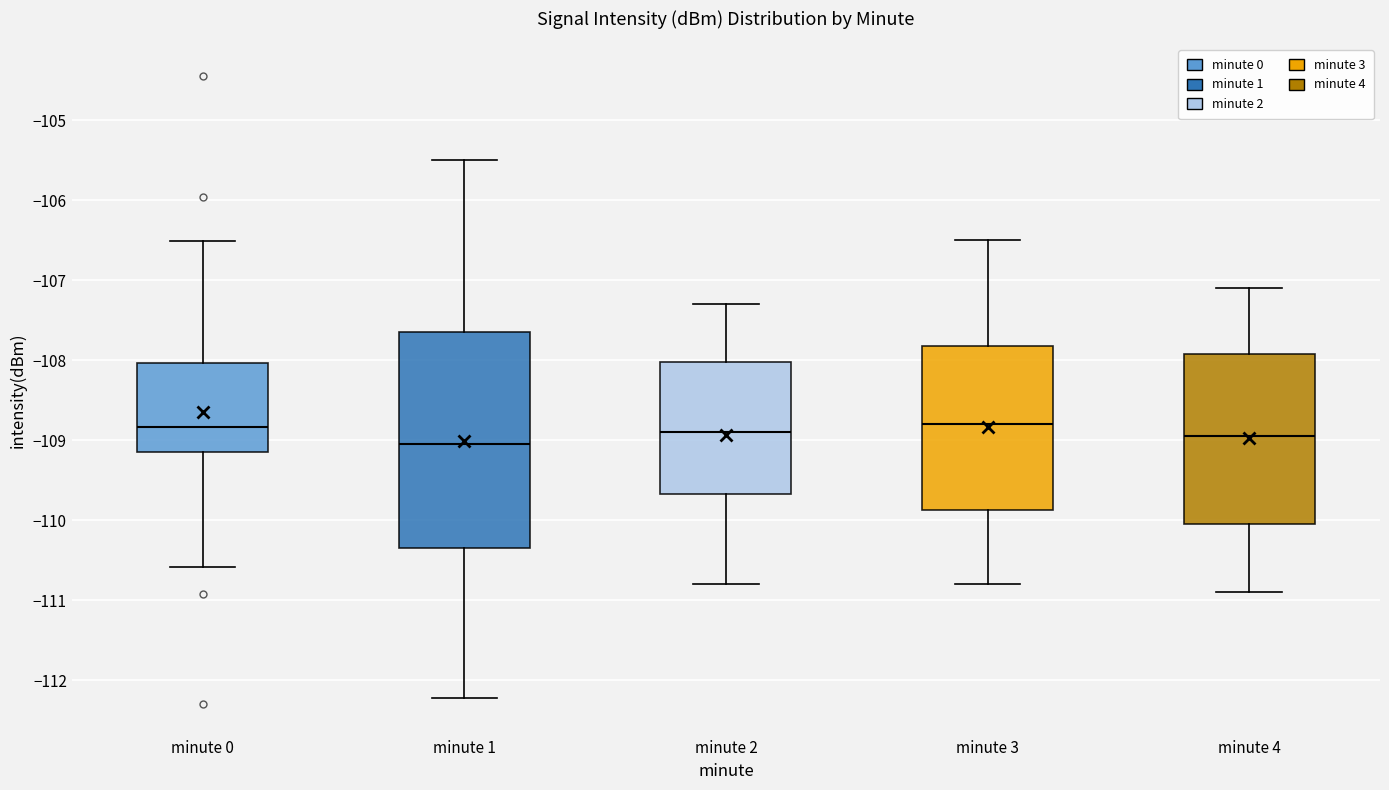

Comparing the boxes themselves (not the whiskers), which one is the tallest?

minute 1